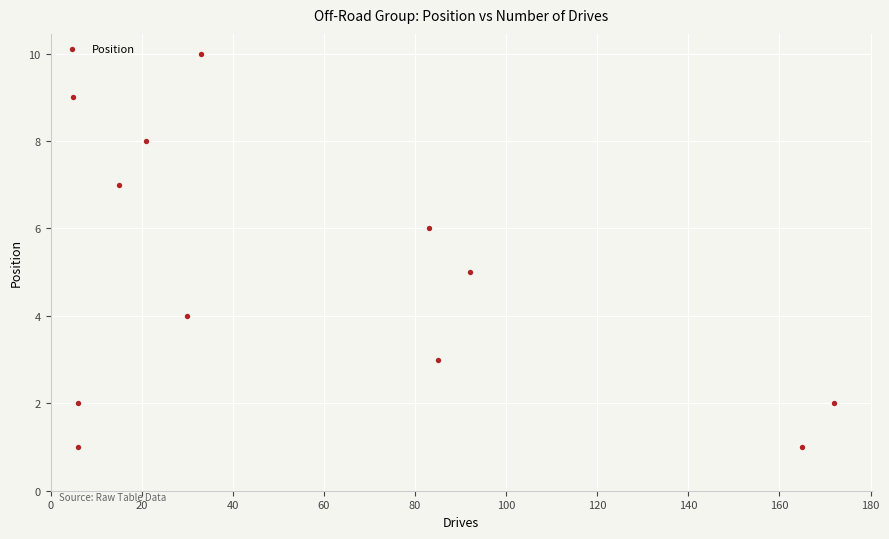

What is the average X value?

59